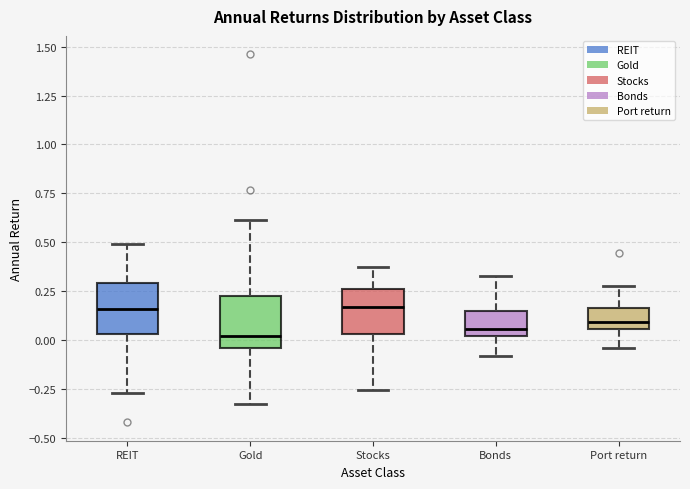

Reading left to right, transcribe this box plot: for each box, give where its median line is, the range the box spans, and where its two whiskers end, as read against the y-axis. The values are not printed on the chart, so give them approximately, as read against the axis.

REIT: median 0.15, box 0.05 to 0.30, whiskers -0.25 to 0.50
Gold: median 0.00, box -0.05 to 0.25, whiskers -0.35 to 0.60
Stocks: median 0.15, box 0.05 to 0.25, whiskers -0.25 to 0.35
Bonds: median 0.05, box 0.00 to 0.15, whiskers -0.10 to 0.35
Port return: median 0.10, box 0.05 to 0.15, whiskers -0.05 to 0.25